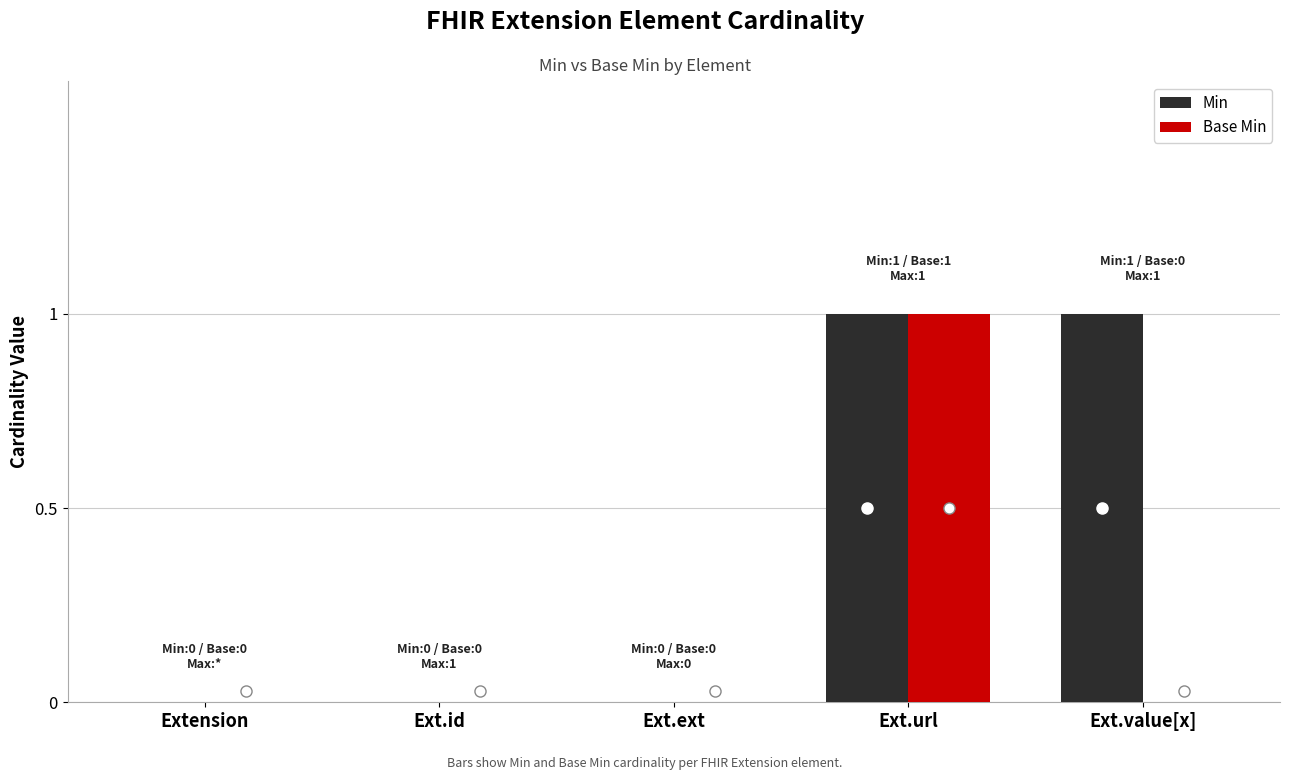

How many series are shown in this chart?

2